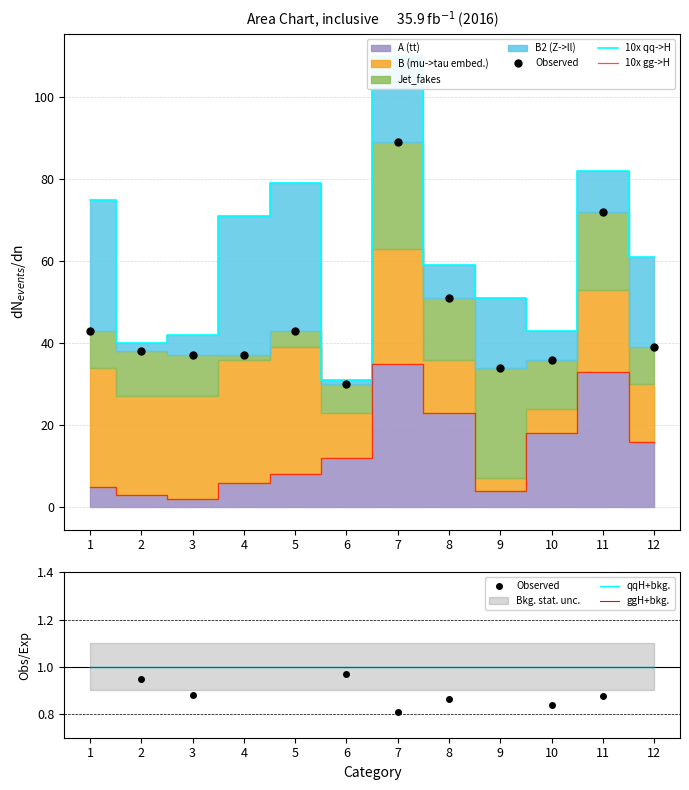

What is the value of the Observed point at the 7th from the left?

0.8